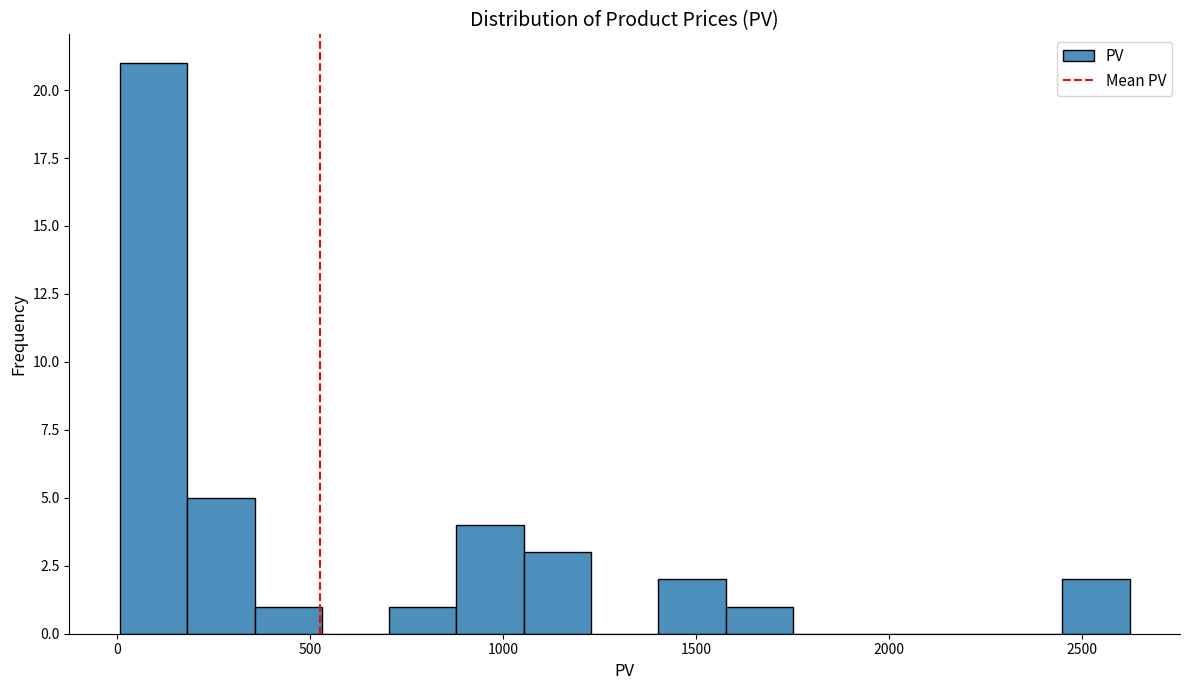

Read against the x-axis, roughly where is the centre of the tallest bar?

100